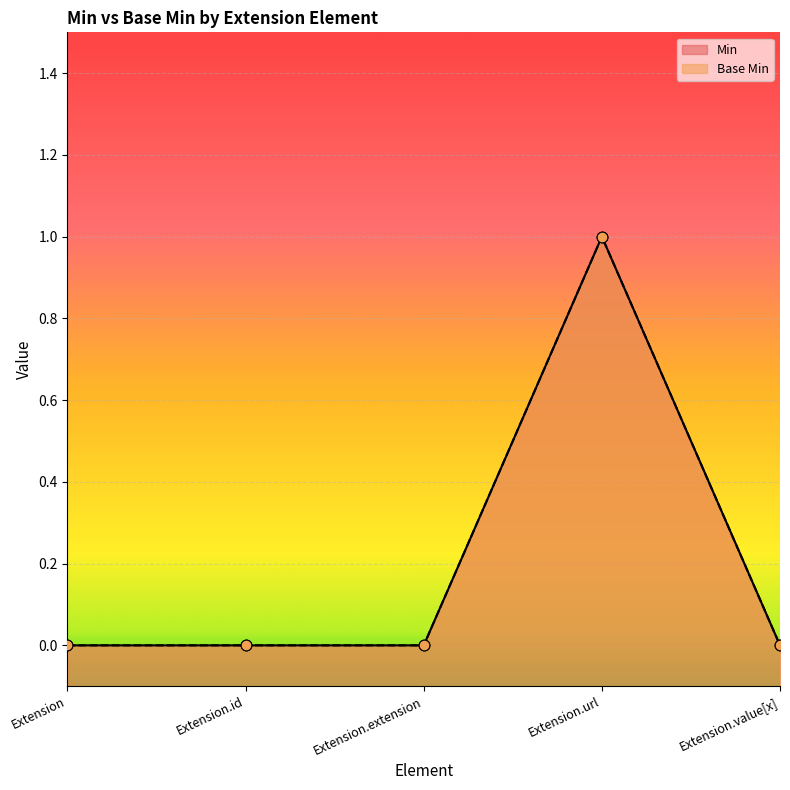

At which category is the sum across all series the highest?

Extension.url